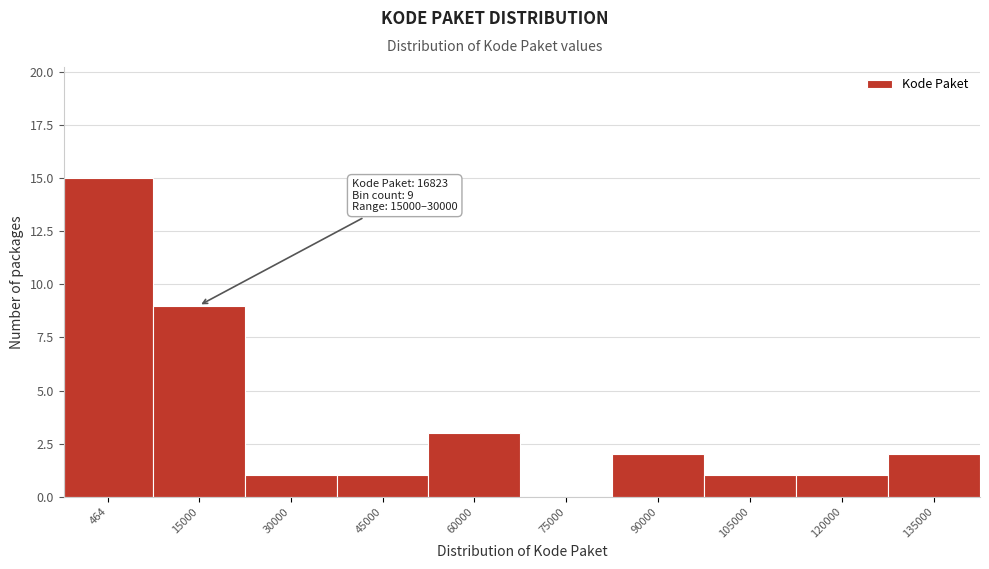

Reading left to right, extract all data points from this chart.

464=15	15000=9	30000=1	45000=1	60000=3	75000=0	90000=2	105000=1	120000=1	135000=2